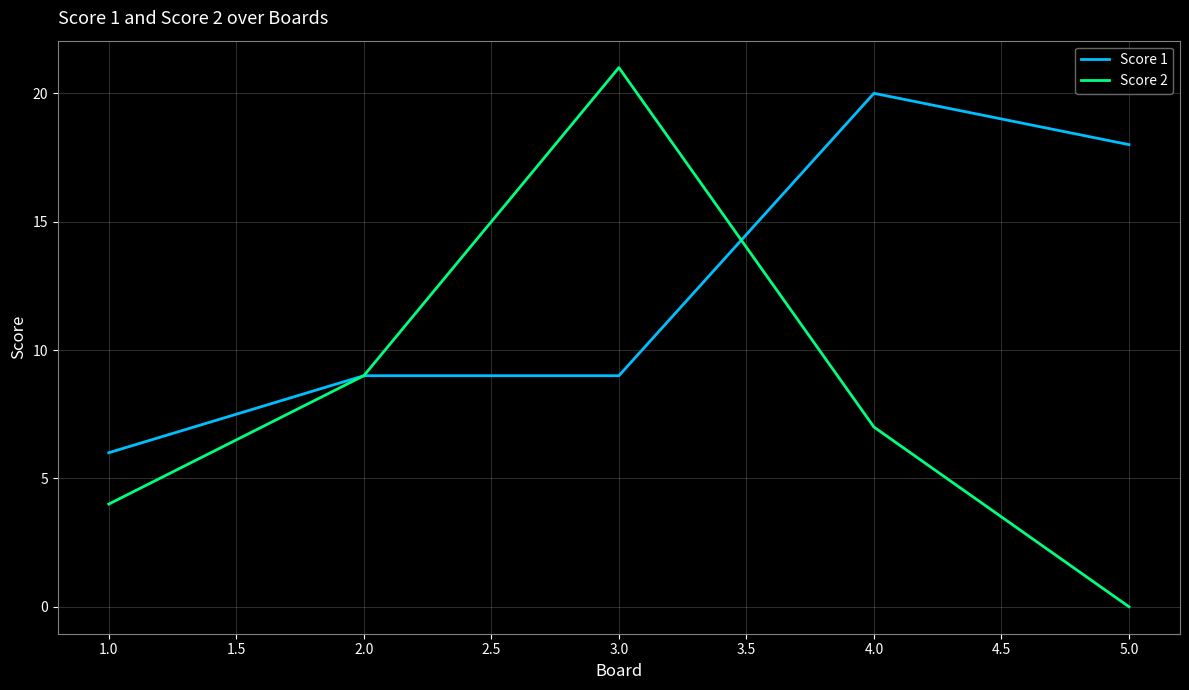

How many lines are shown in the chart?

2